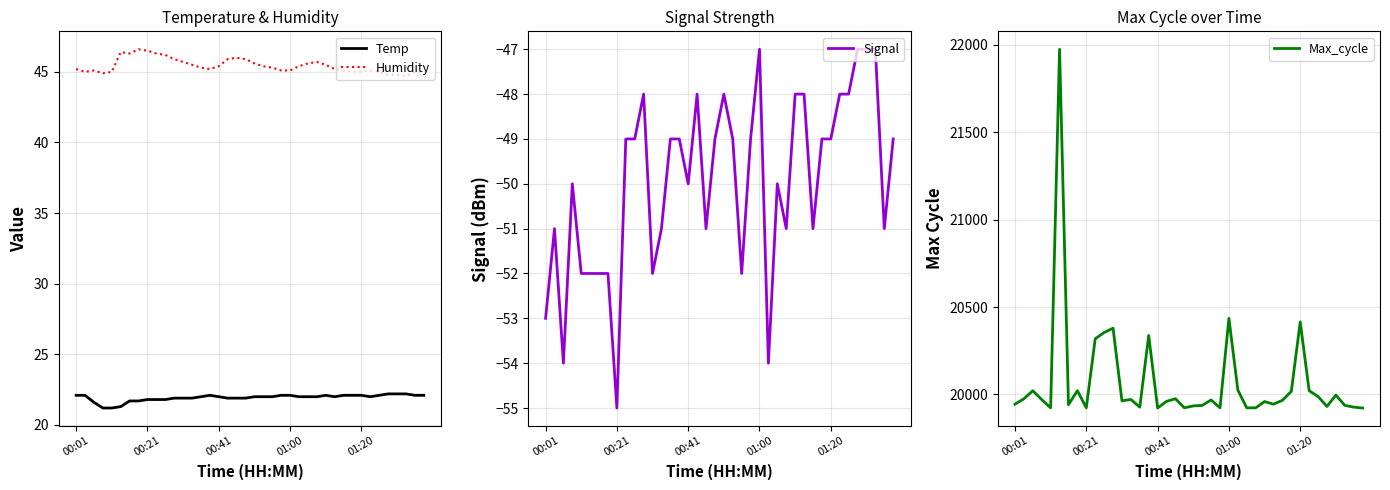

What is the average value of the Temp series?

21.9